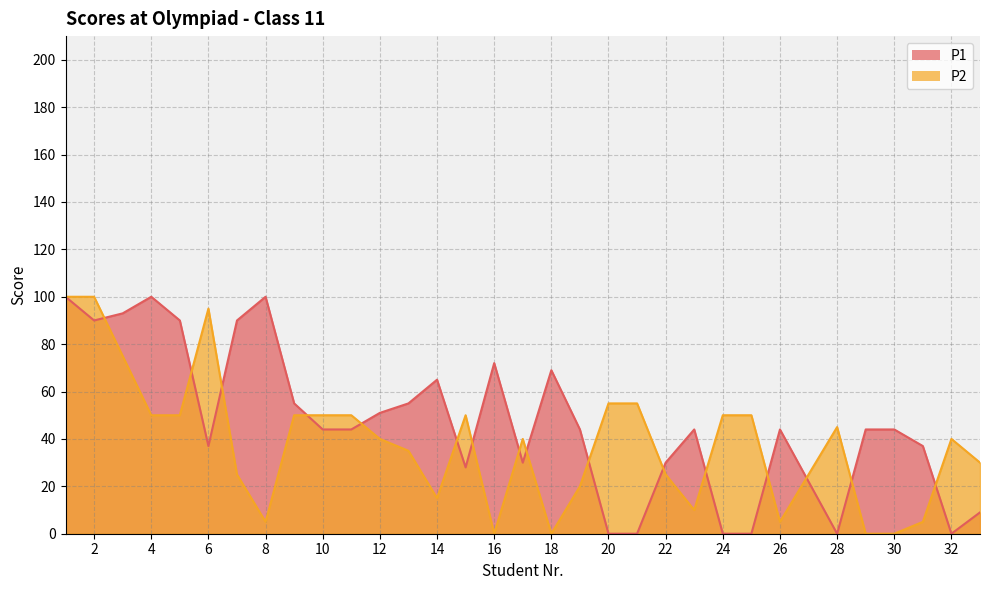

How many positive values does the P1 series have?

27